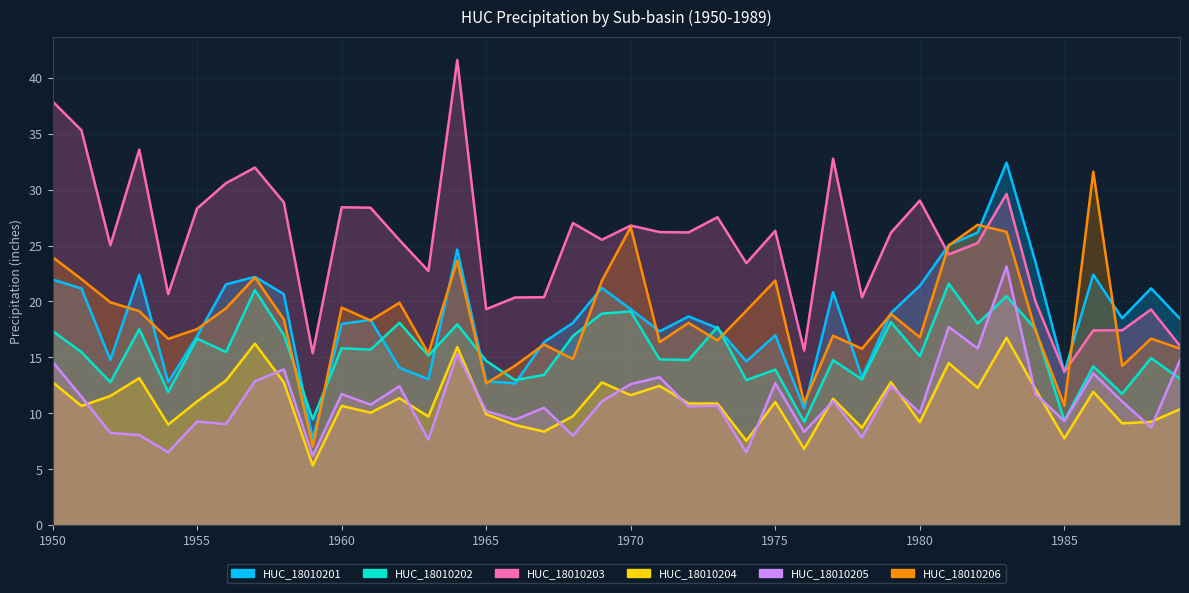

How many times do HUC_18010205 and HUC_18010204 cross each other?

14